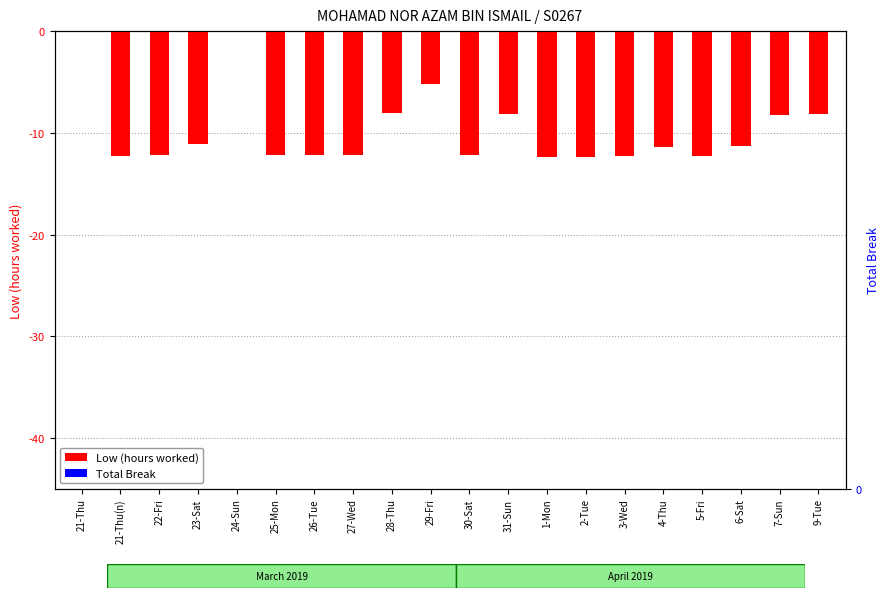

What is the difference between the second highest and second lowest values in the Low (hours worked) series?

12.4